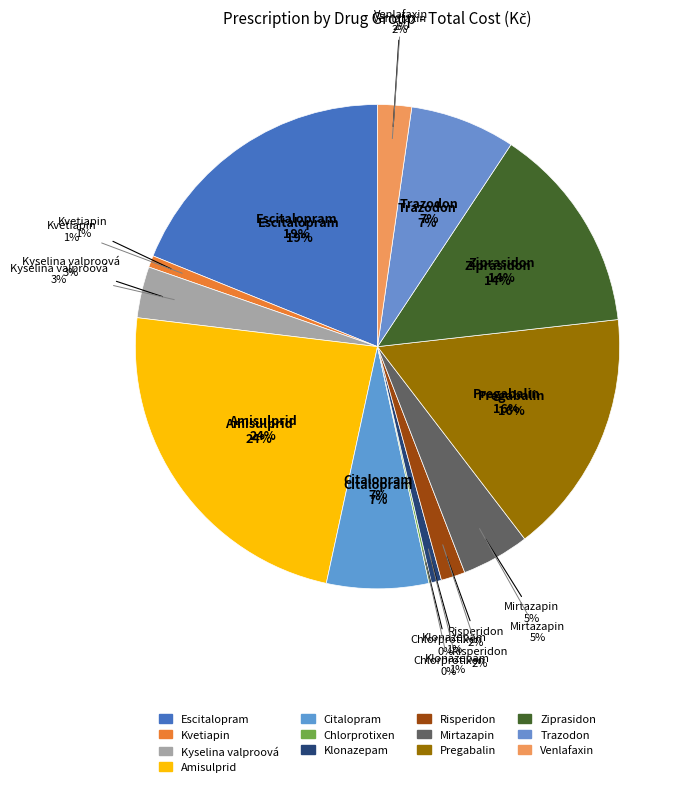

Between Chlorprotixen and Escitalopram, which is larger?

Escitalopram